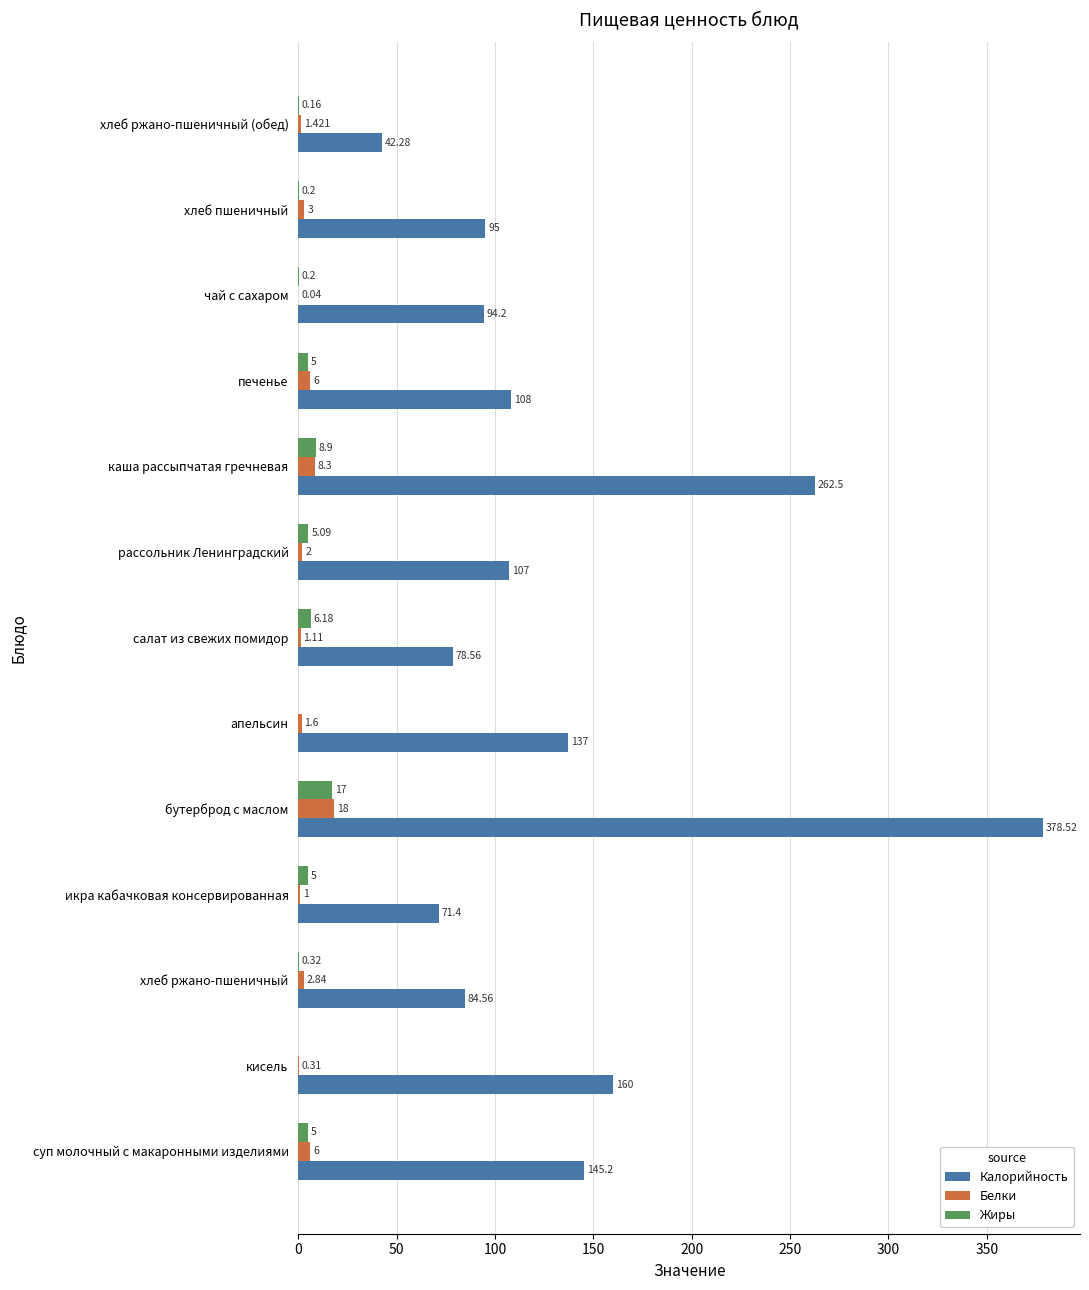

How many data points does each series have?

13